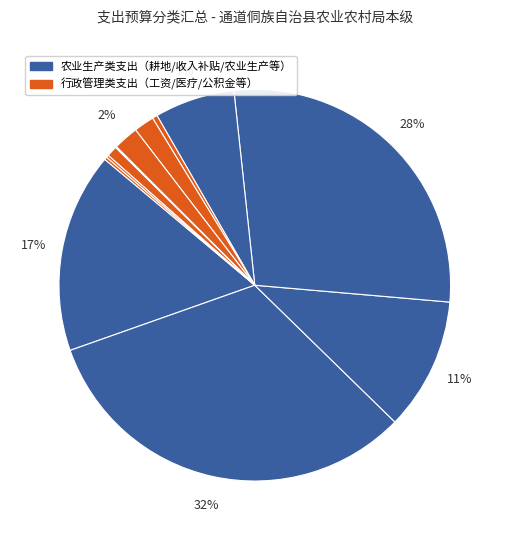

How many slices are in this pie chart?

12